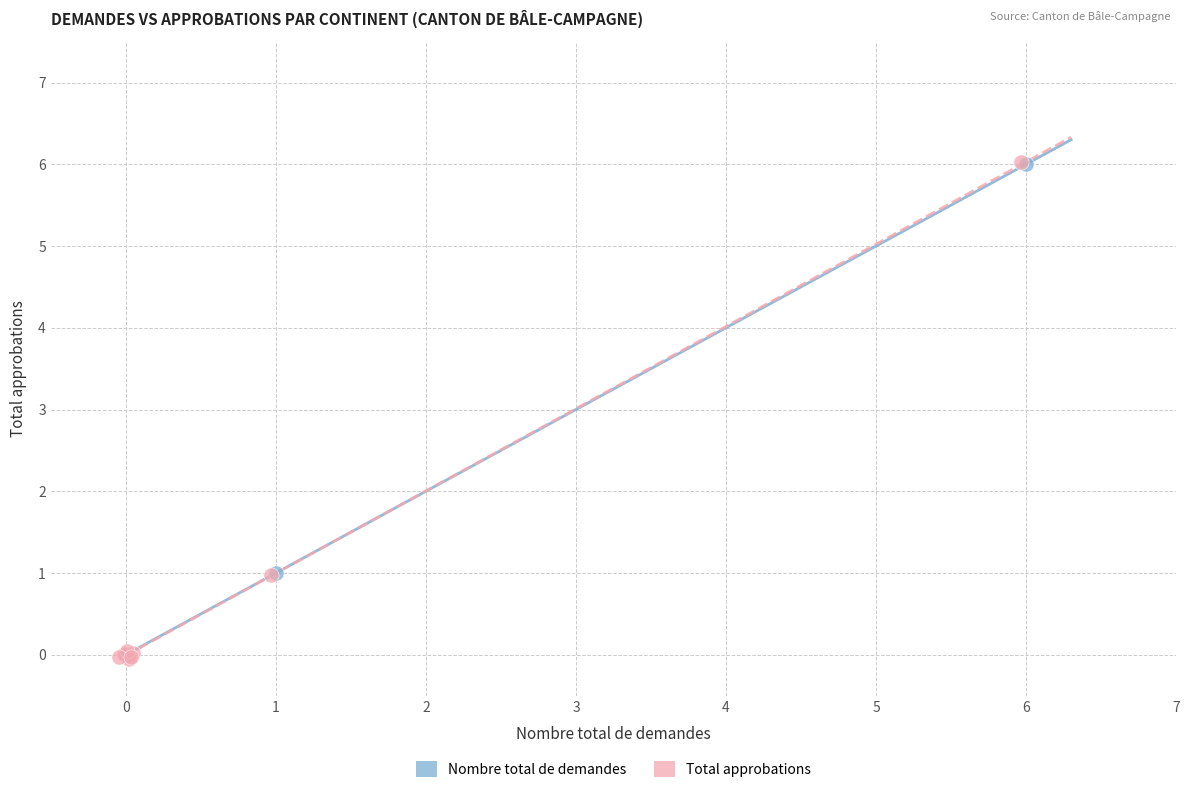

What are all the series names shown in the legend?

Nombre total de demandes, Total approbations